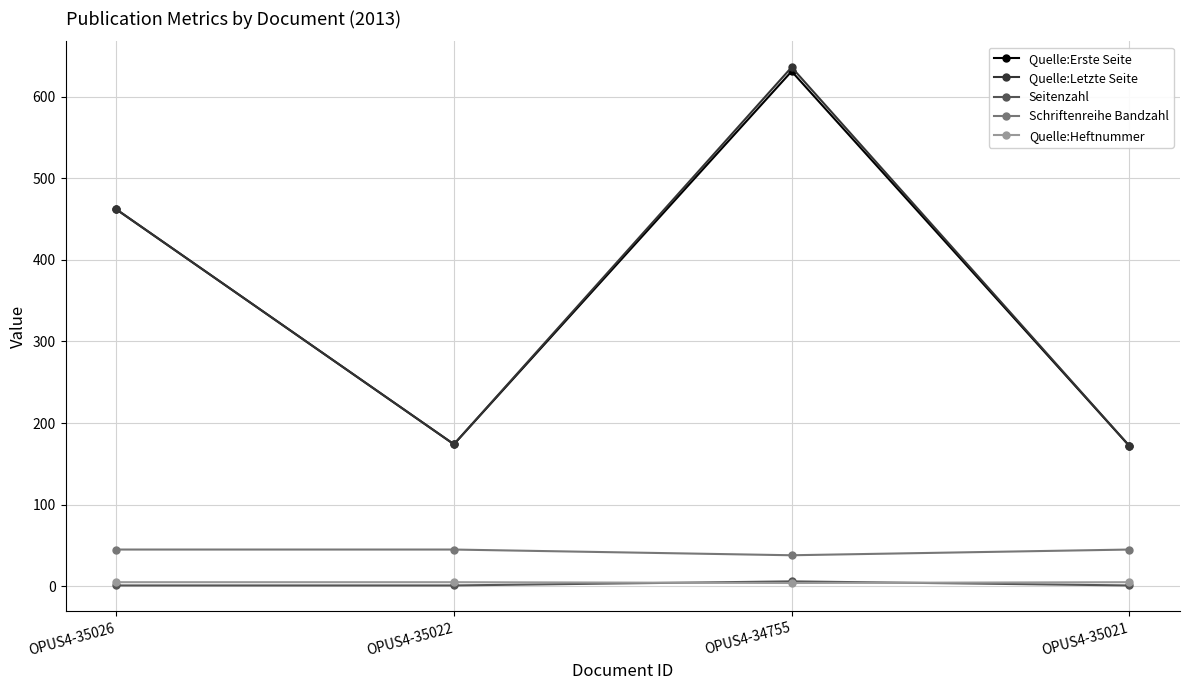

The Quelle:Letzte Seite series shows 111 at OPUS4-35022. True or false?

False